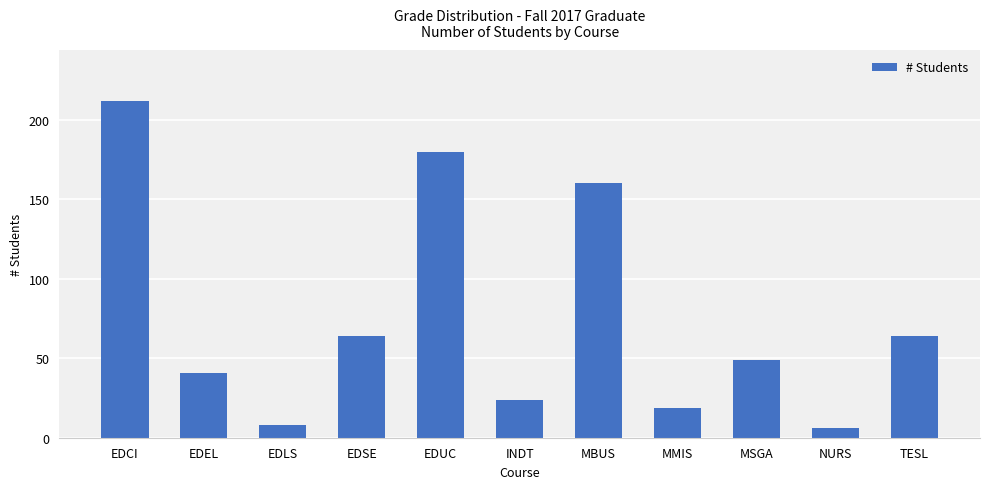

Reading left to right, what are all the values shown in this chart?

212	41	8	64	180	24	160	19	49	6	64